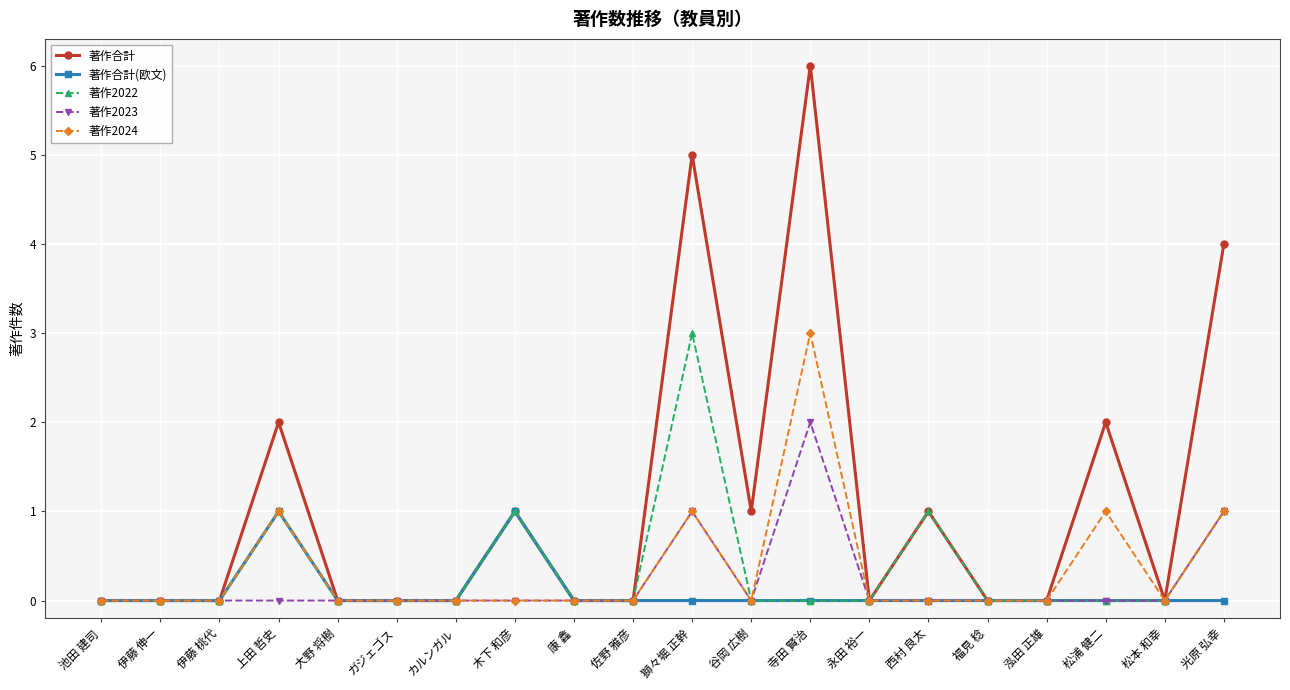

Is this an area chart (filled region under the line)?

No